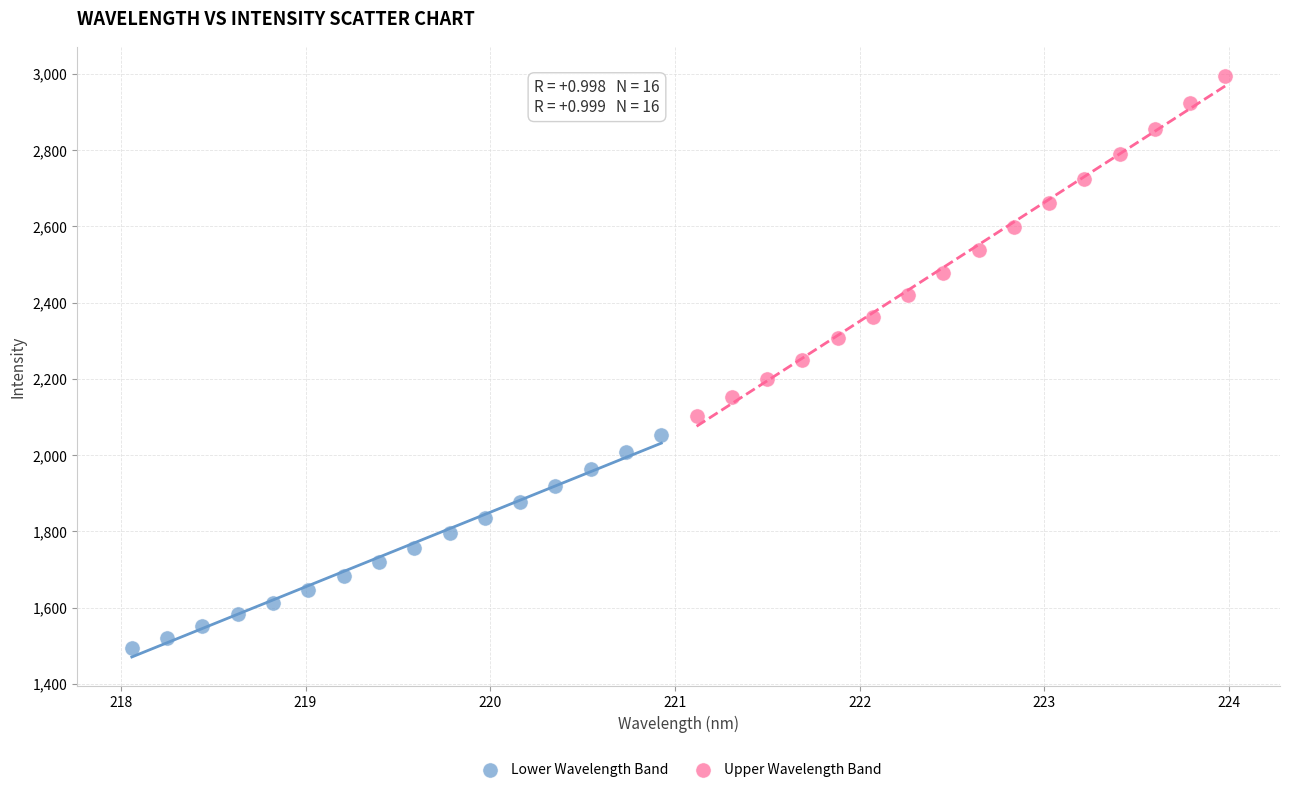

Which series has the widest spread of Y values?

Upper Wavelength Band